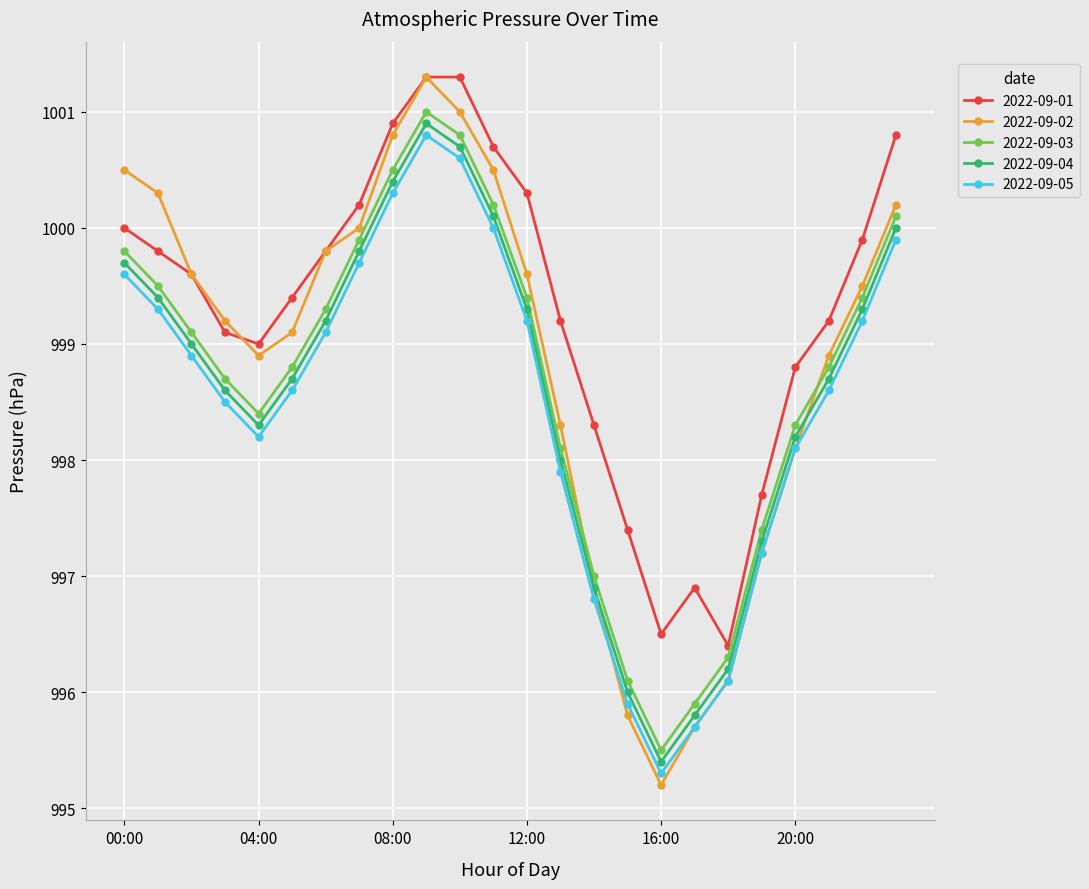

What is the value of the 2022-09-03 point at the 1st from the left?

999.8